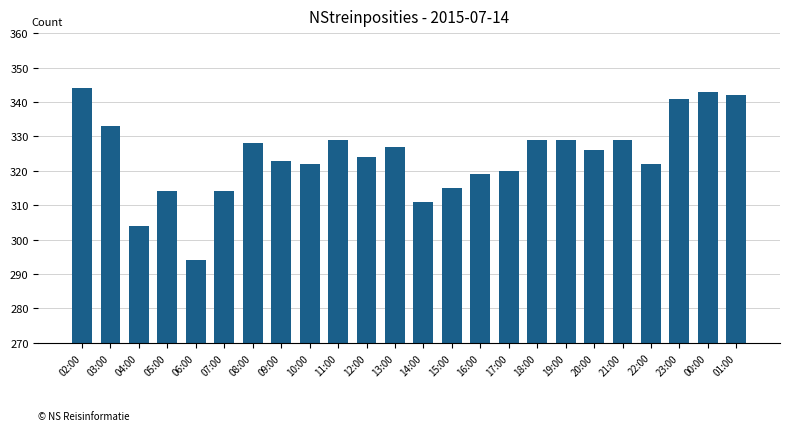

What is the difference between the maximum and minimum values?

50